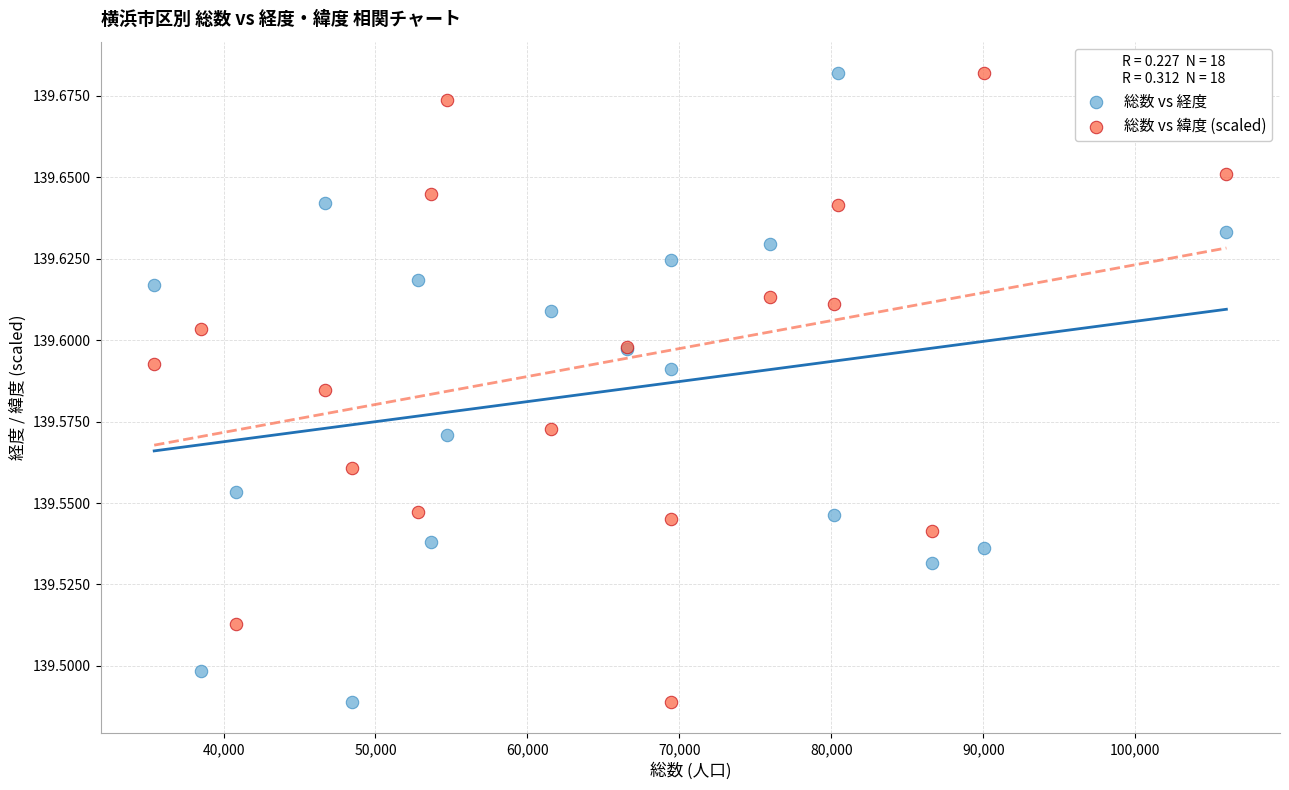

What are all the series names shown in the legend?

総数 vs 経度, 総数 vs 緯度 (scaled)